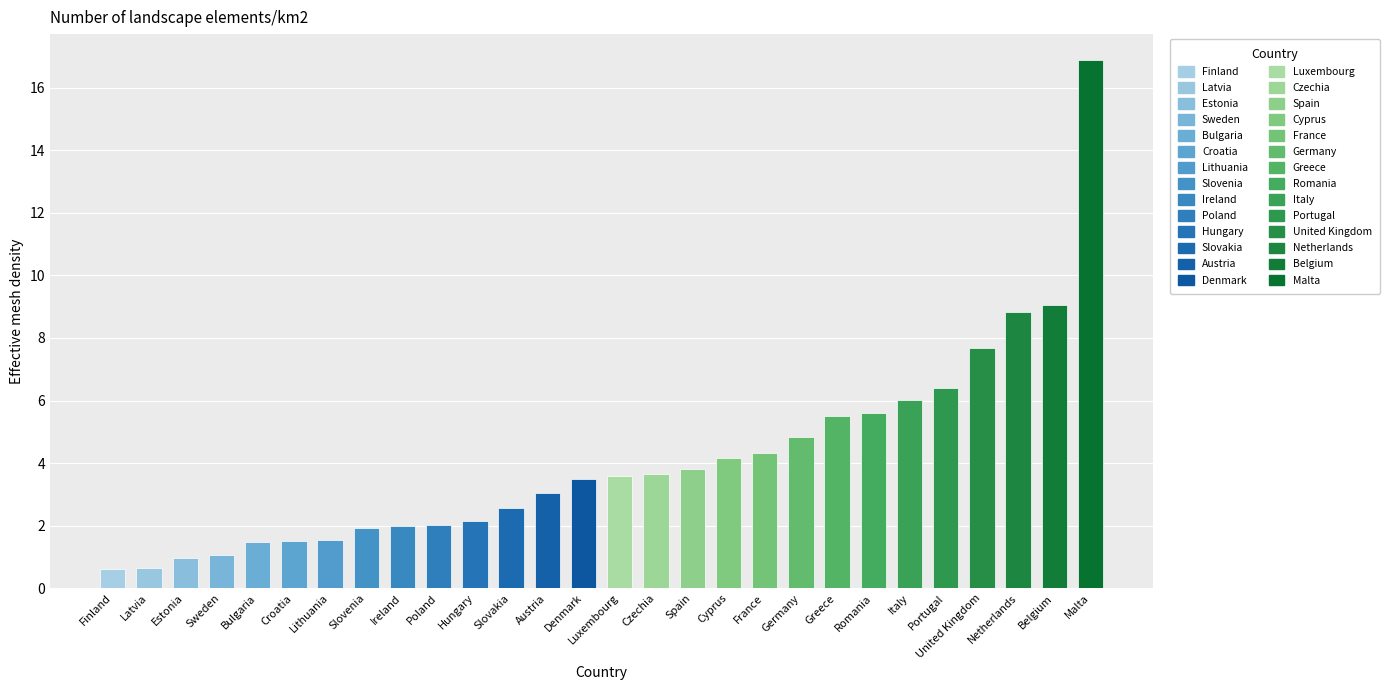

Are the bars horizontal?

No